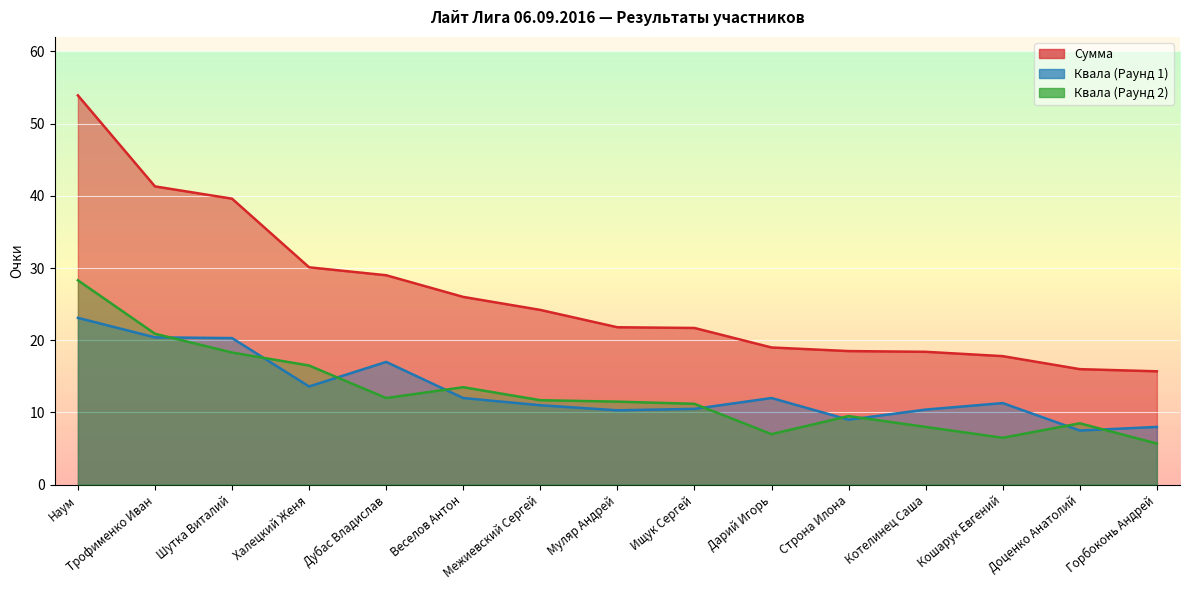

The Квала (Раунд 1) series shows 20.3 at Шутка Виталий. True or false?

True